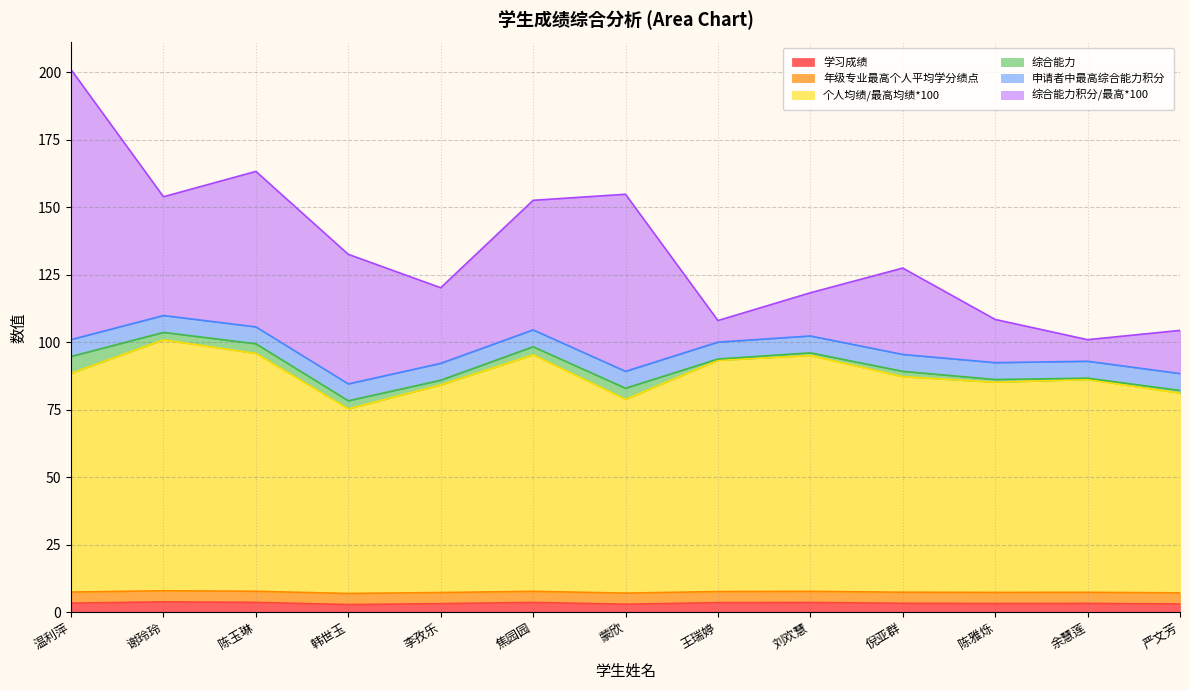

Between 陈玉琳 and 蒙欣, which series saw the biggest shift?

个人均绩/最高均绩*100